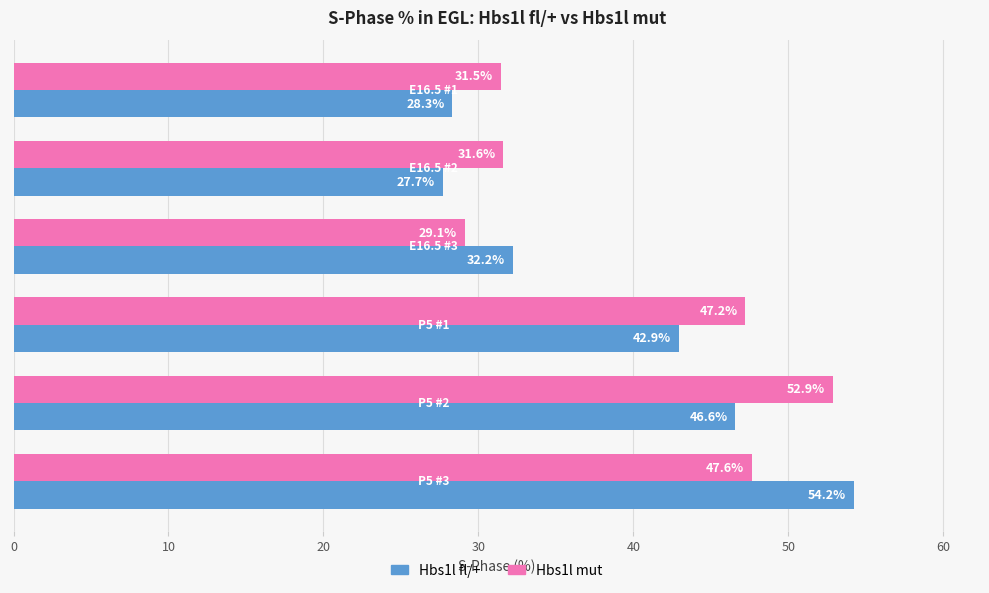

List the series in order of their overall mean, lowest first.

Hbs1l fl/+, Hbs1l mut